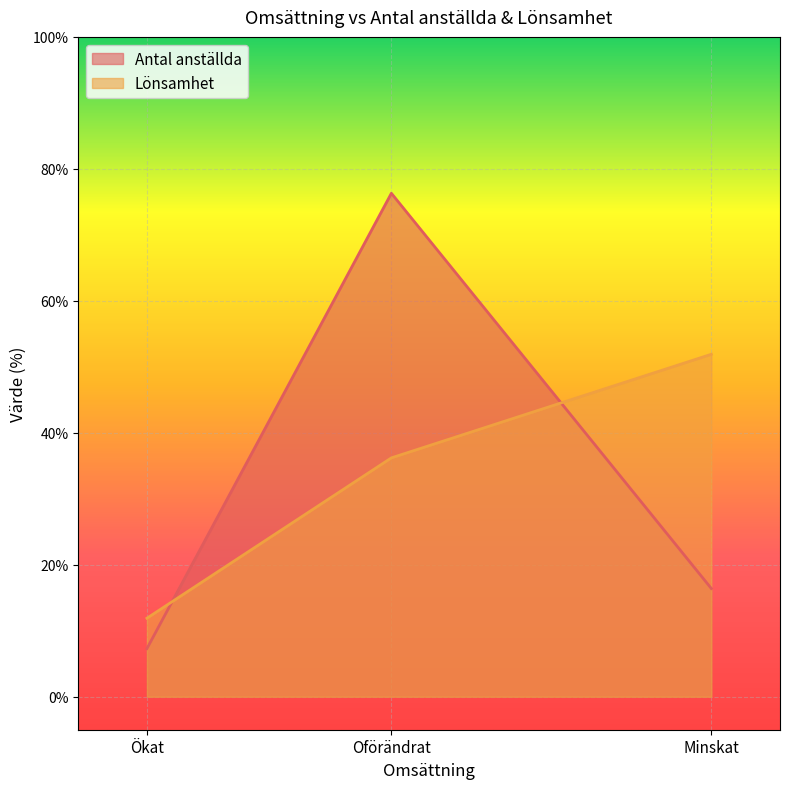

The value of Lönsamhet at Ökat is 11.9. True or false?

True